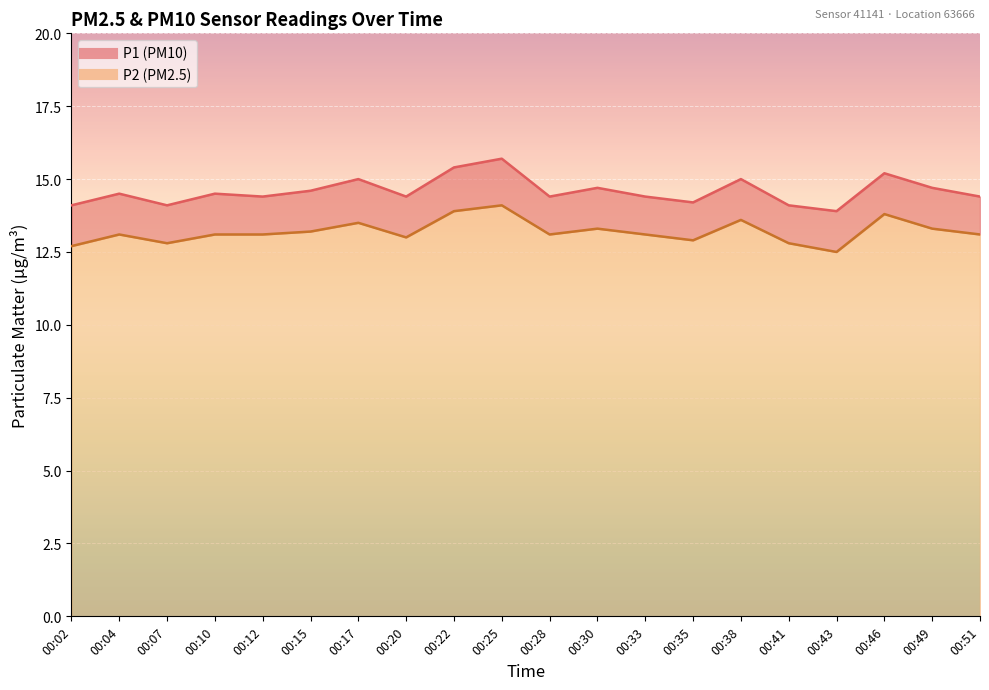

What is the sum of all P1 line values?

291.7